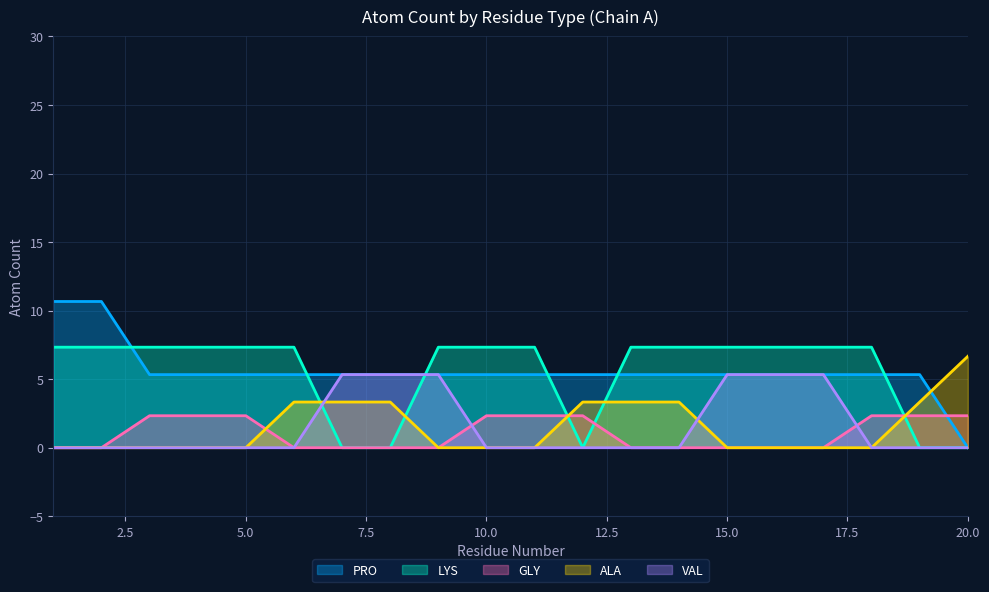

Is it true that PRO equals 7.2 at 10.0?

False